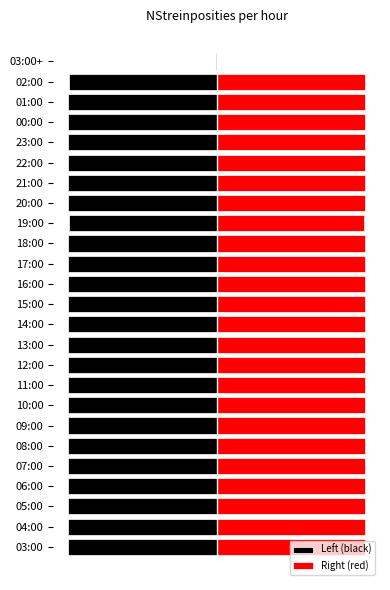

List the series in order of their overall mean, lowest first.

Left (black), Right (red)